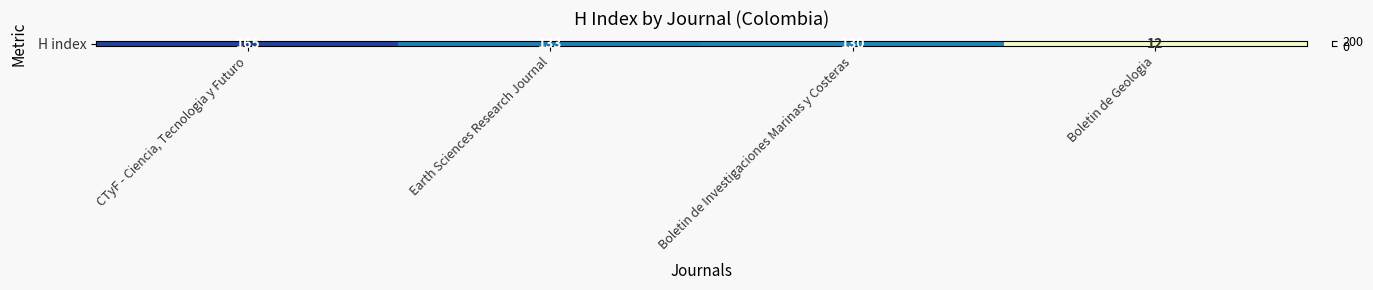

List the labels in order of value, smallest first.

Boletin de Geologia, Boletin de Investigaciones Marinas y Costeras, Earth Sciences Research Journal, CTyF - Ciencia, Tecnologia y Futuro